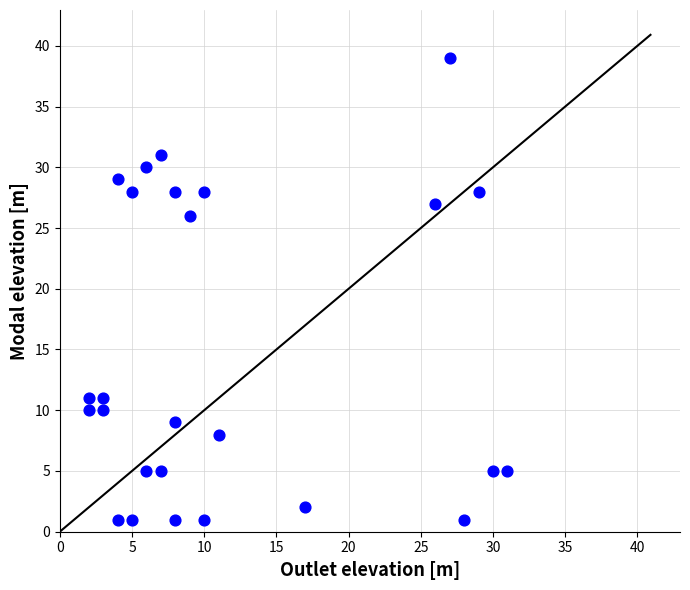

What is the range of X values (max minus min)?

29